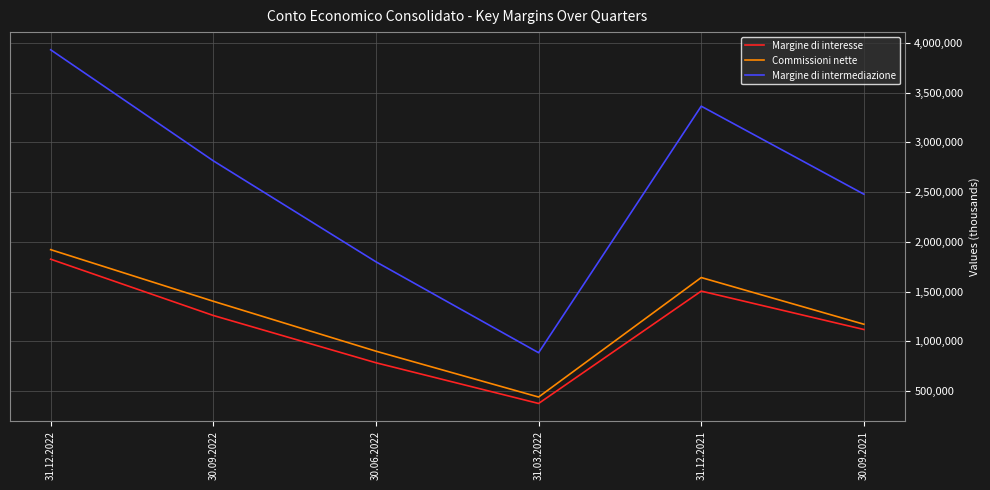

Where does the Commissioni nette series first go above 1403316?

31.12.2022